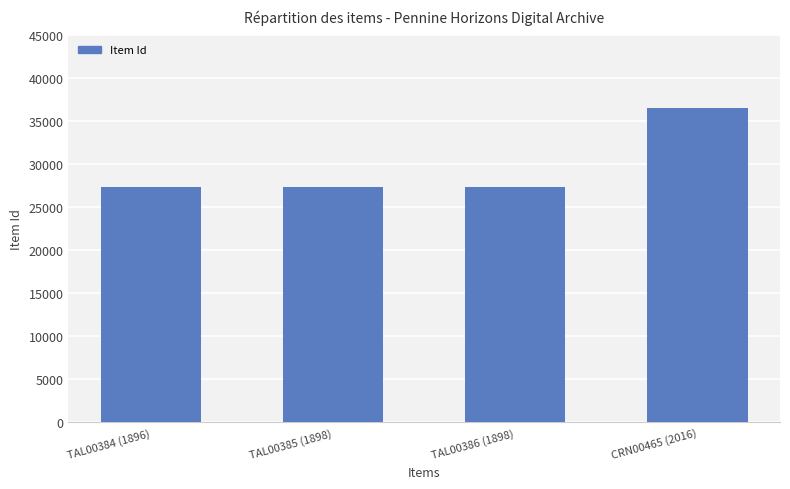

What is the label of the 3rd bar from the right?

TAL00385 (1898)